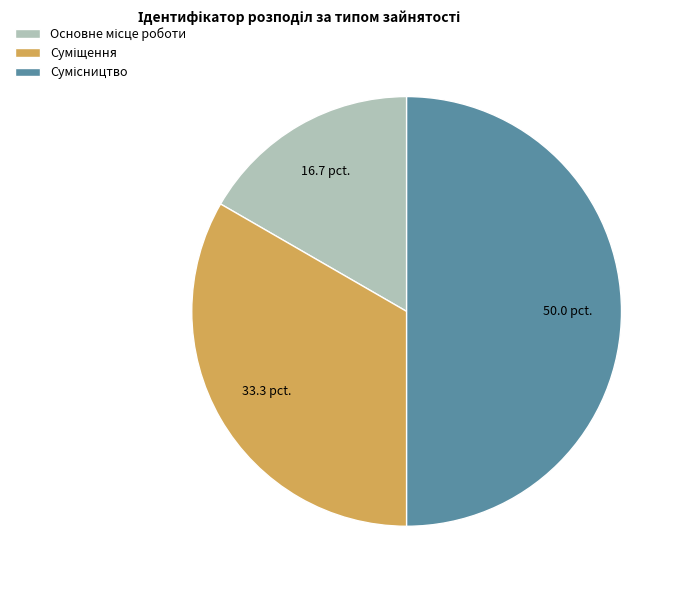

What percentage do Суміщення and Сумісництво together represent?

83.3%